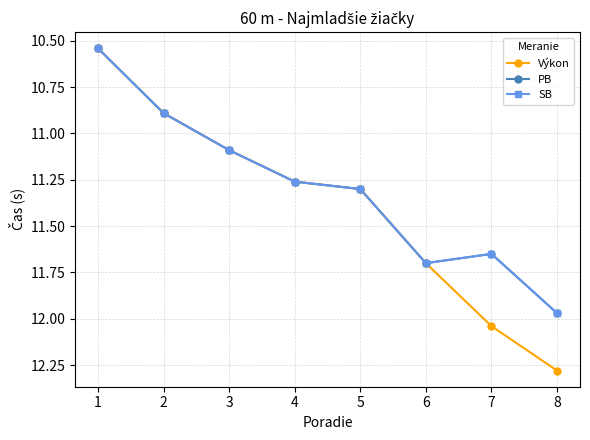

Is this an area chart (filled region under the line)?

No